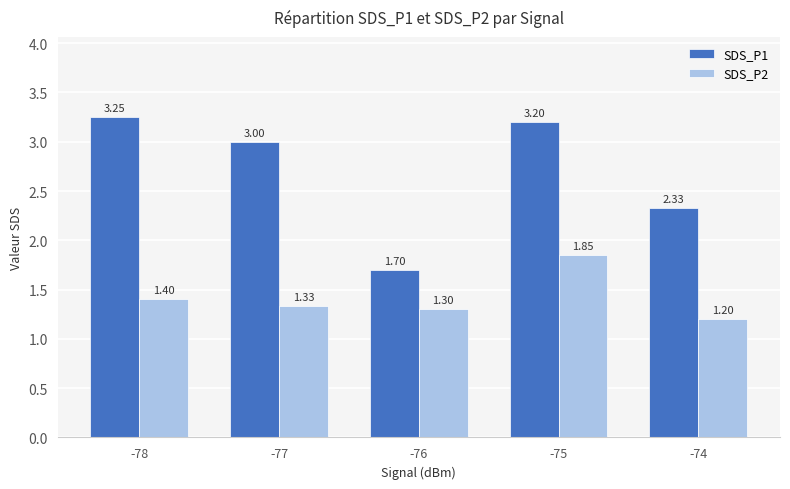

What is the difference between the SDS_P1 values at -74 and -75?

0.9